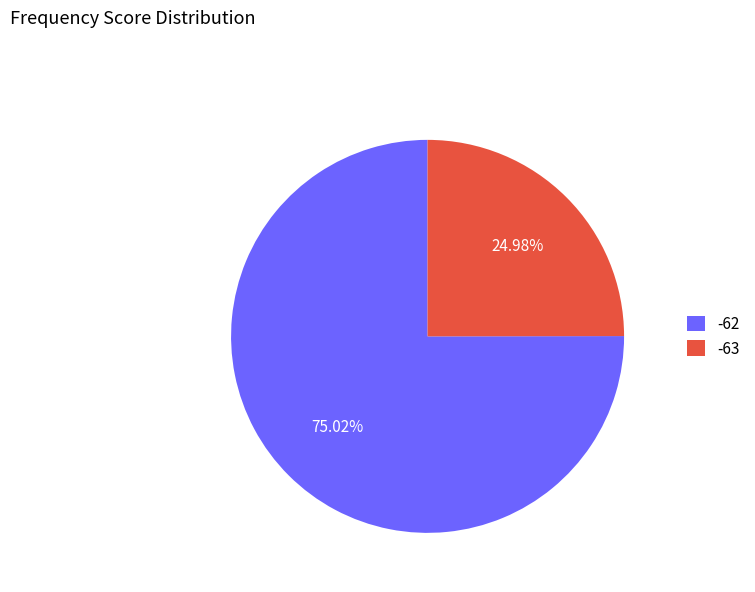

Which has a higher value, -63 or -62?

-62